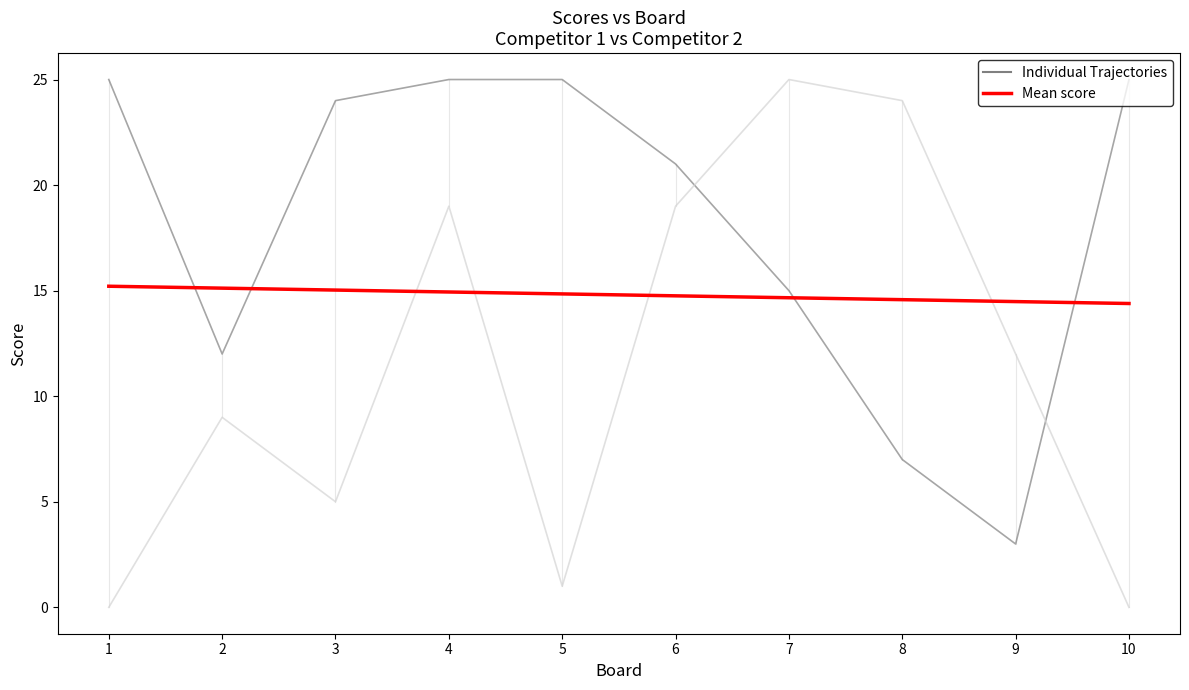

How many data points in Score 1 are above 24?

4